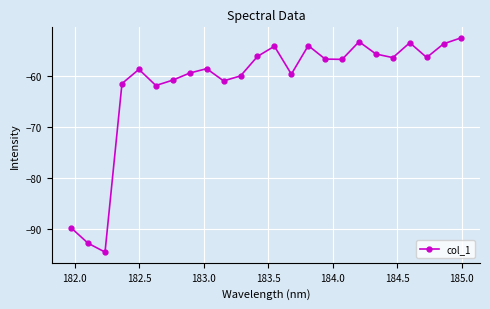

How many interior local peaks (higher than both neighbors) does the data have?

6